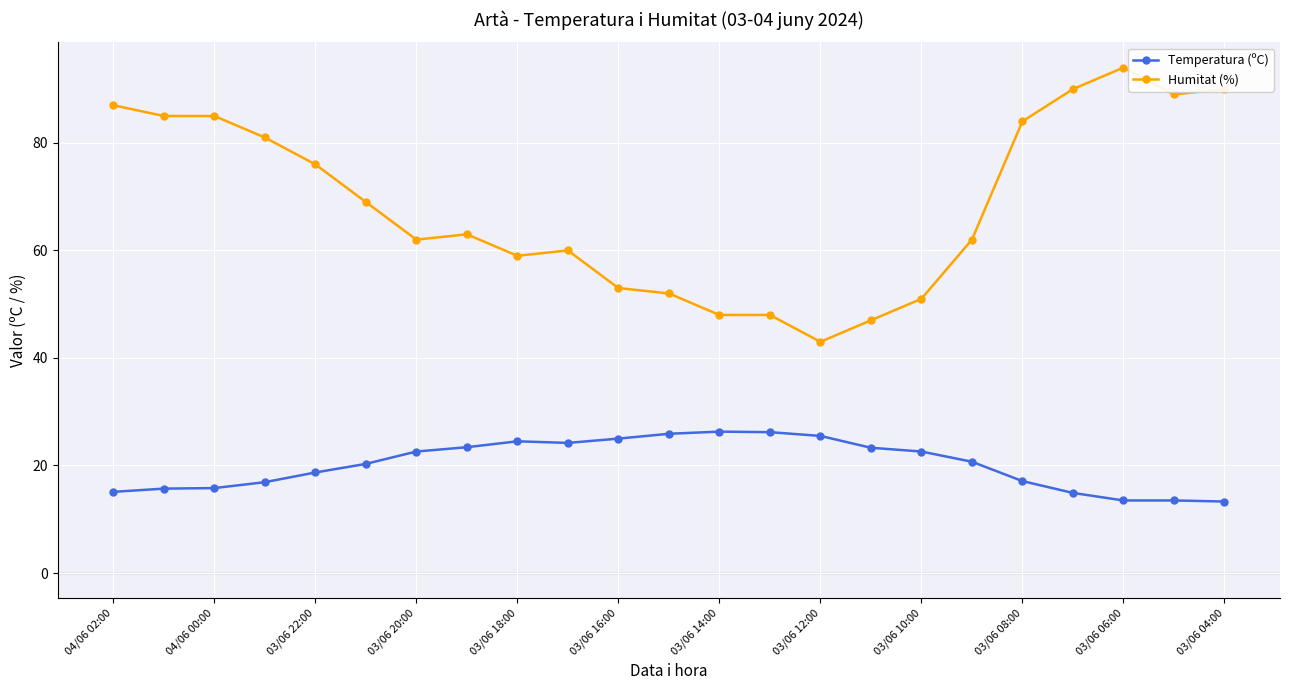

Which series has the widest spread of values?

Humitat (%)